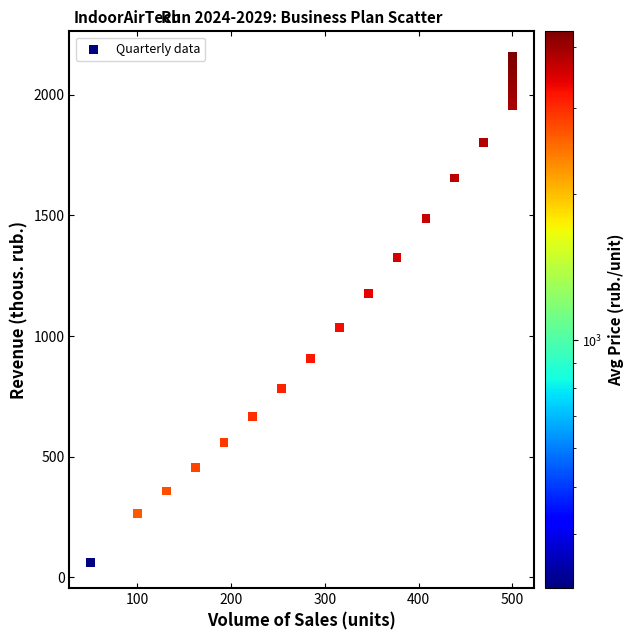

What is the range of Y values (max minus min)?

2095.0